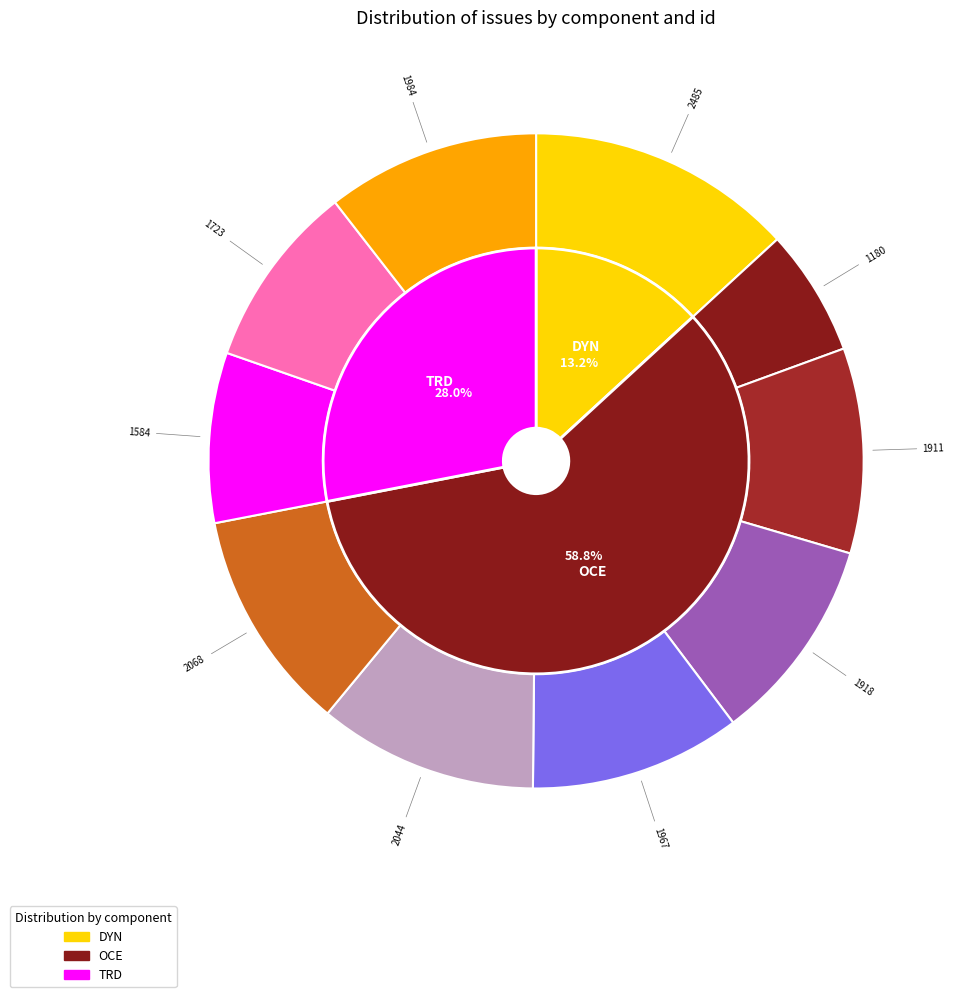

Does any single category account for the majority?

No